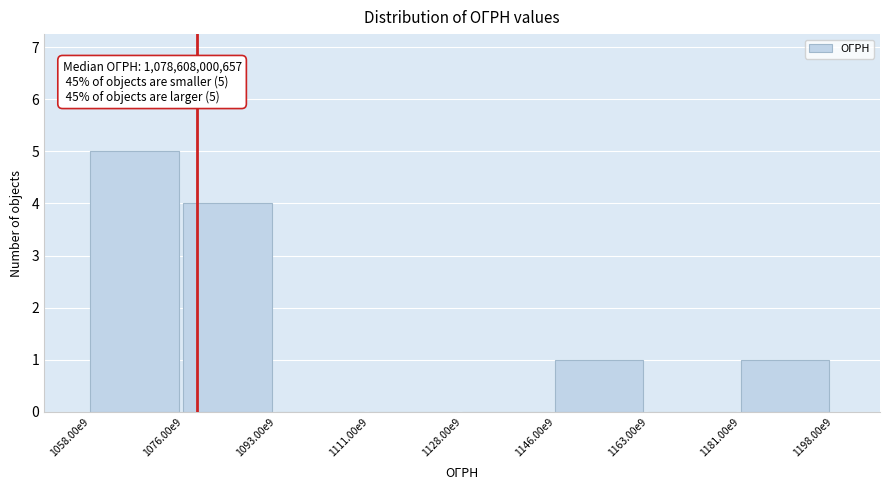

Reading right to left, transcribe all the data shown in this chart.

1181.00e9=1	1163.00e9=0	1146.00e9=1	1128.00e9=0	1111.00e9=0	1093.00e9=0	1076.00e9=4	1058.00e9=5